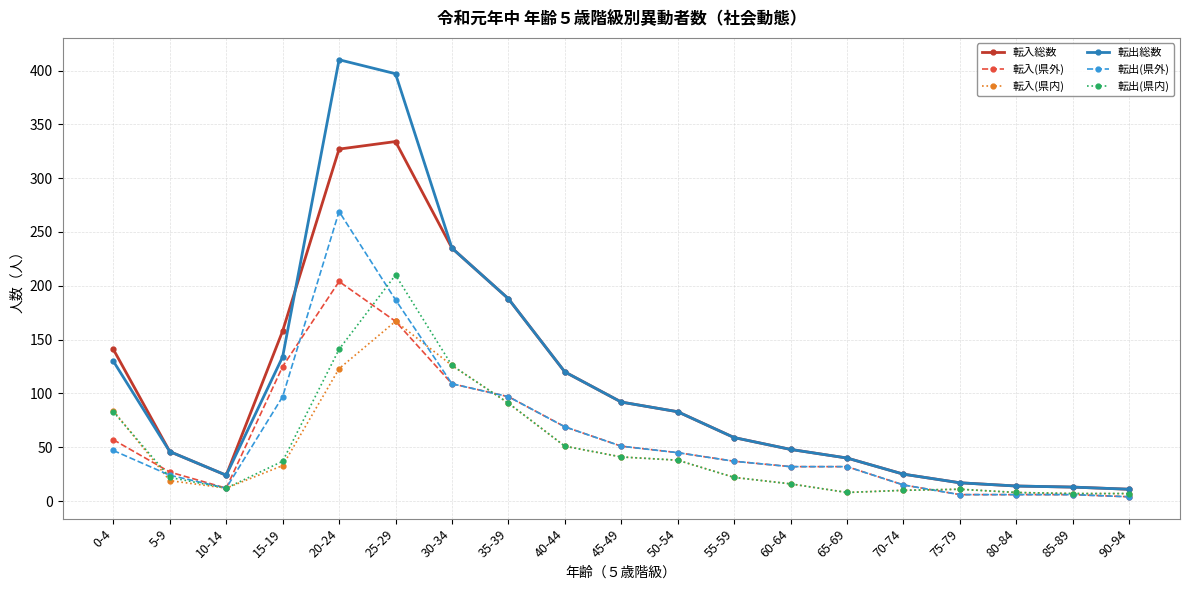

What is the value of the 転入(県外) point at the 12th from the left?

37